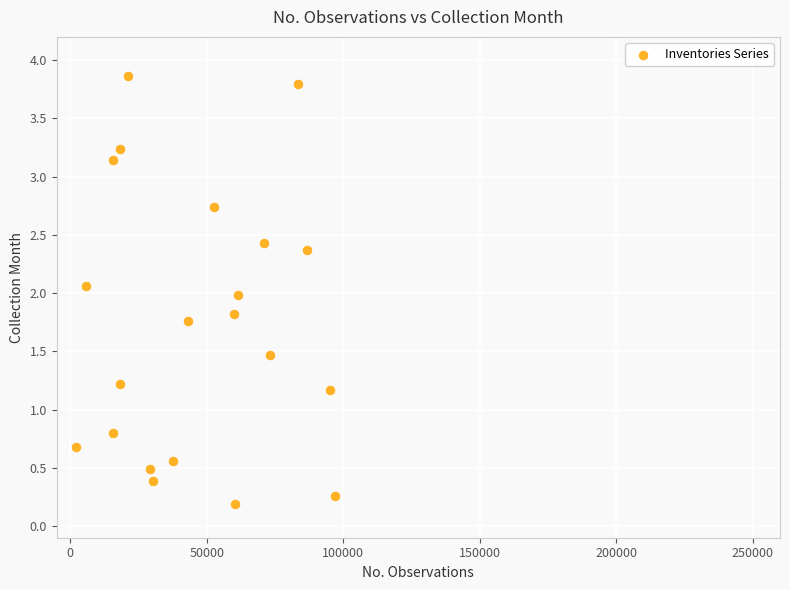

What is the range of Y values (max minus min)?

3.7